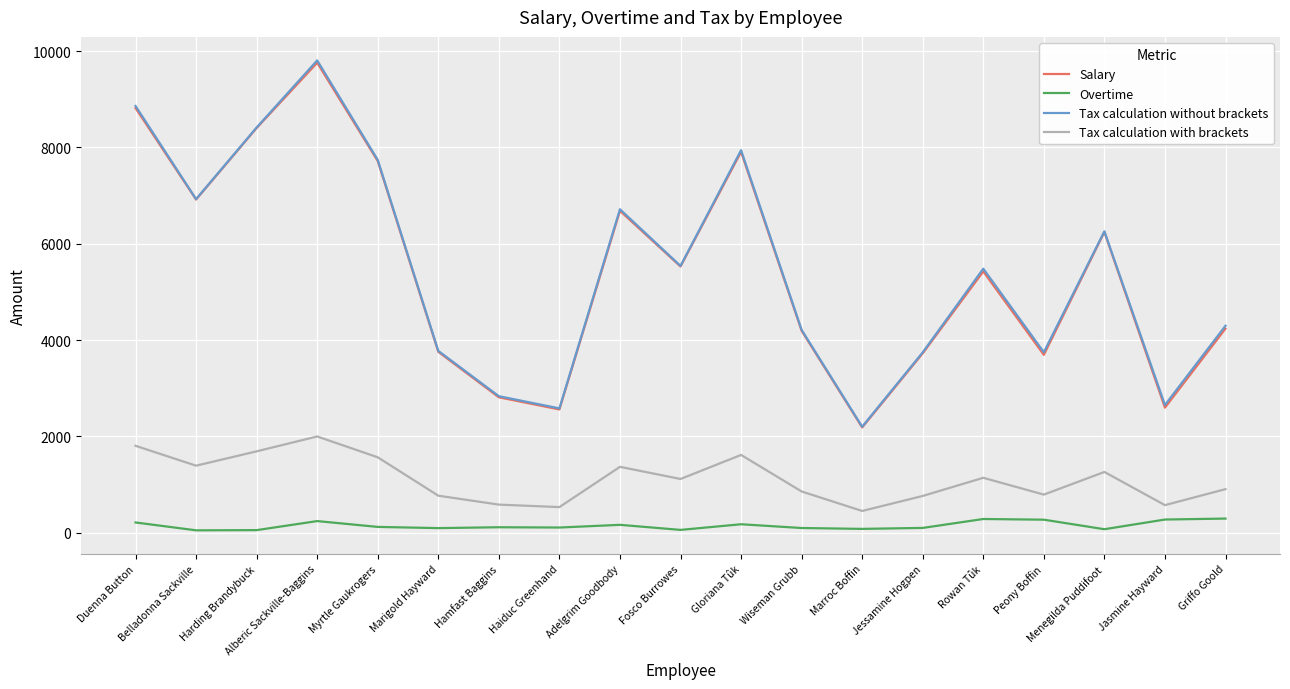

The Tax calculation without brackets series shows 2836.2 at Hamfast Baggins. True or false?

True